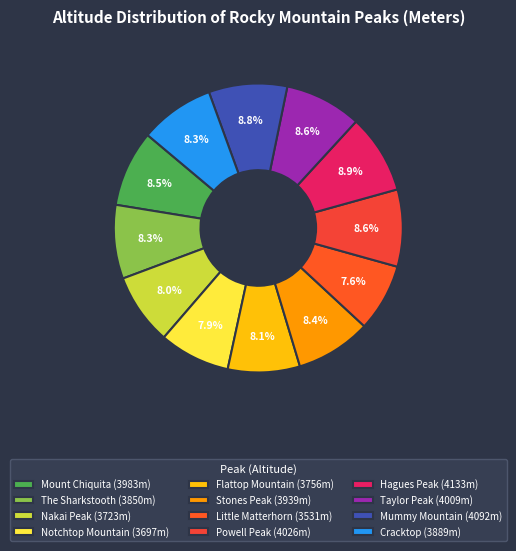

How many slices are in this pie chart?

12